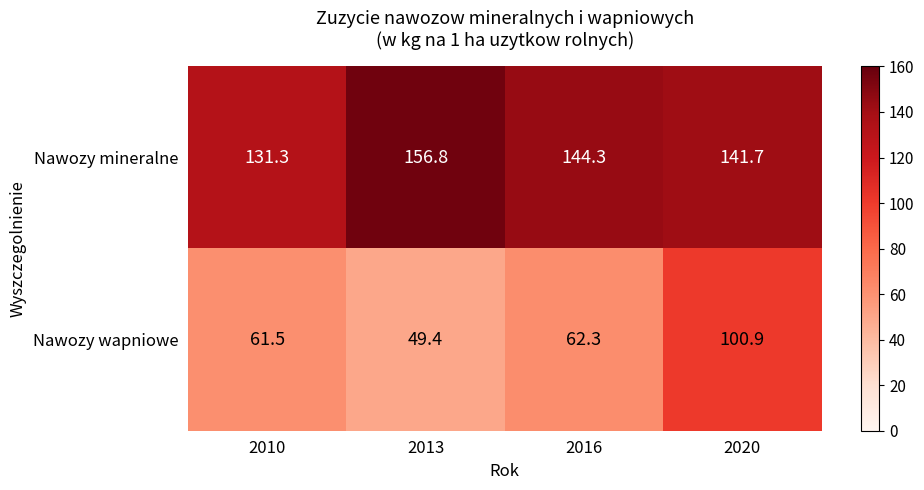

Rank the series at 2020 from lowest to highest value.

Nawozy wapniowe, Nawozy mineralne